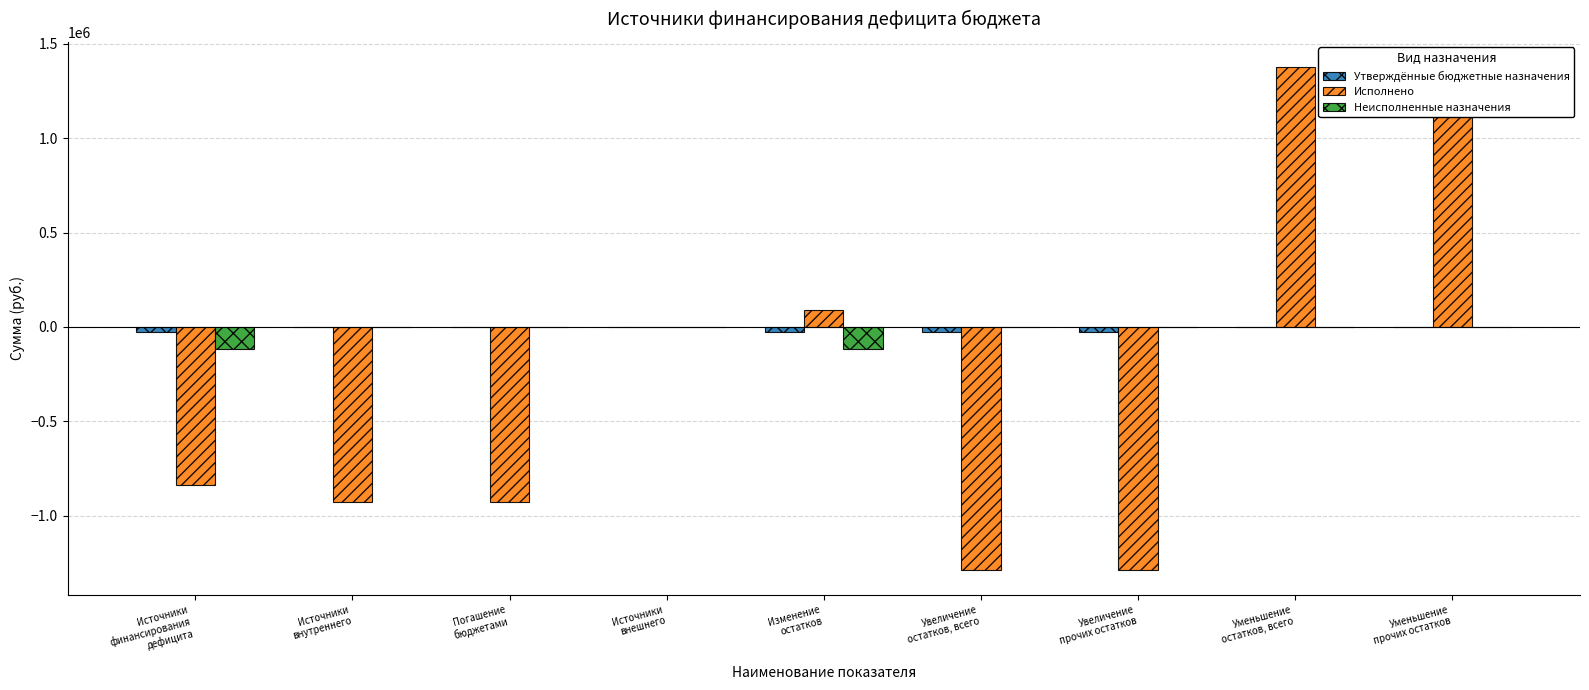

Is the value of Исполнено at Уменьшение
прочих остатков greater than the value of Неисполненные назначения at Уменьшение
остатков, всего?

Yes